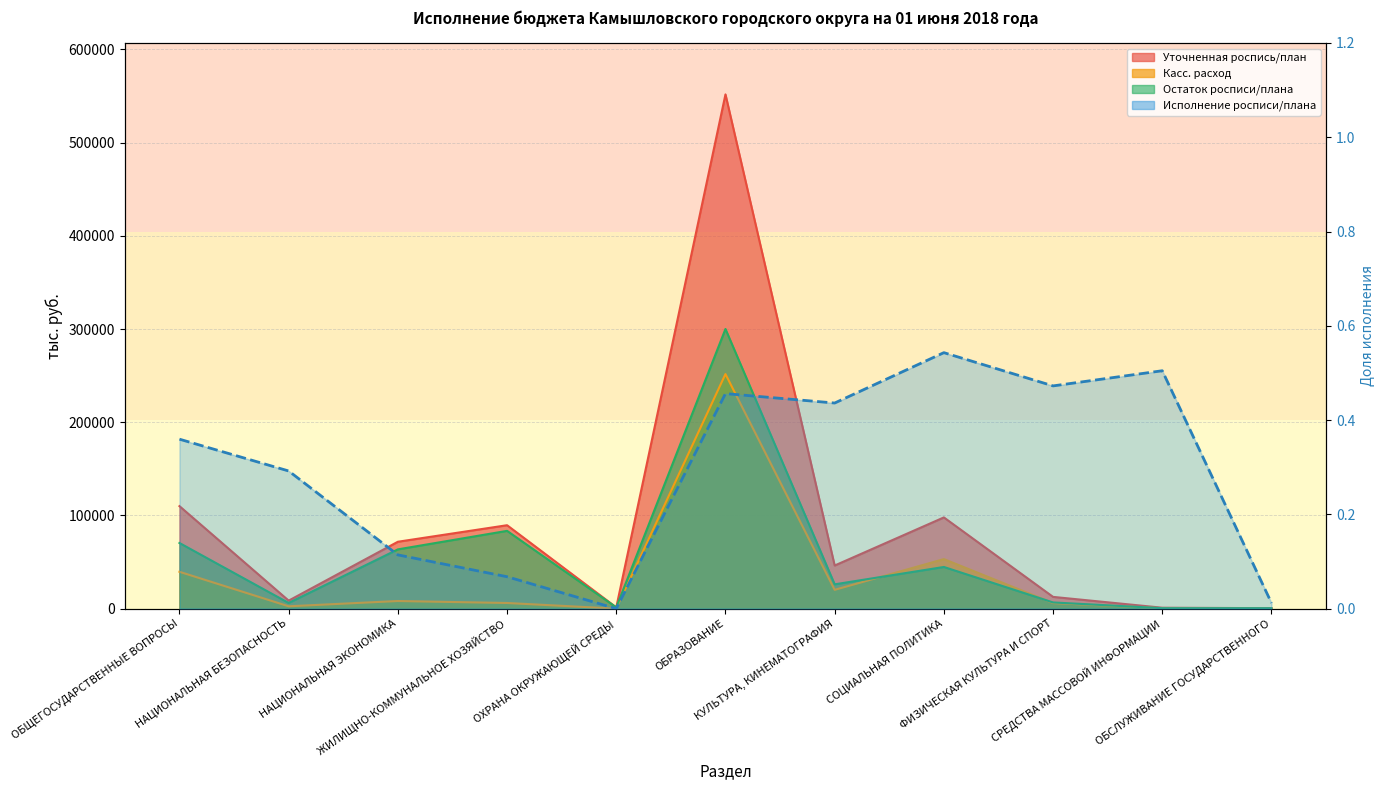

How many lines are shown in the chart?

1